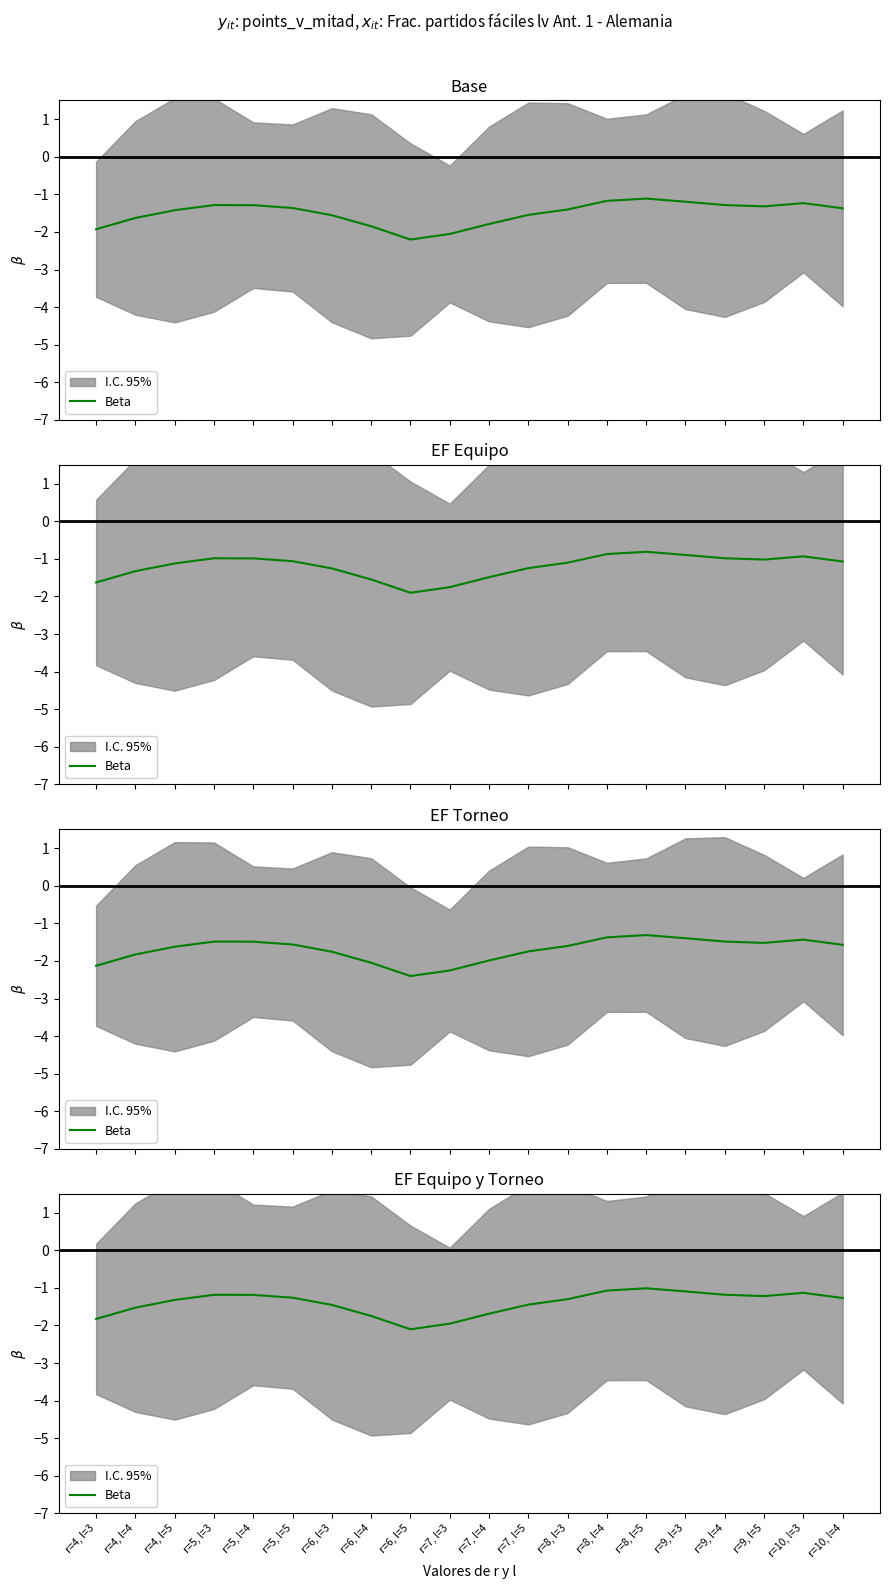

Rank the categories by value from highest to lowest.

r=8, l=5, r=8, l=4, r=9, l=3, r=10, l=3, r=9, l=4, r=5, l=3, r=5, l=4, r=9, l=5, r=5, l=5, r=10, l=4, r=8, l=3, r=4, l=5, r=7, l=5, r=6, l=3, r=4, l=4, r=7, l=4, r=6, l=4, r=4, l=3, r=7, l=3, r=6, l=5